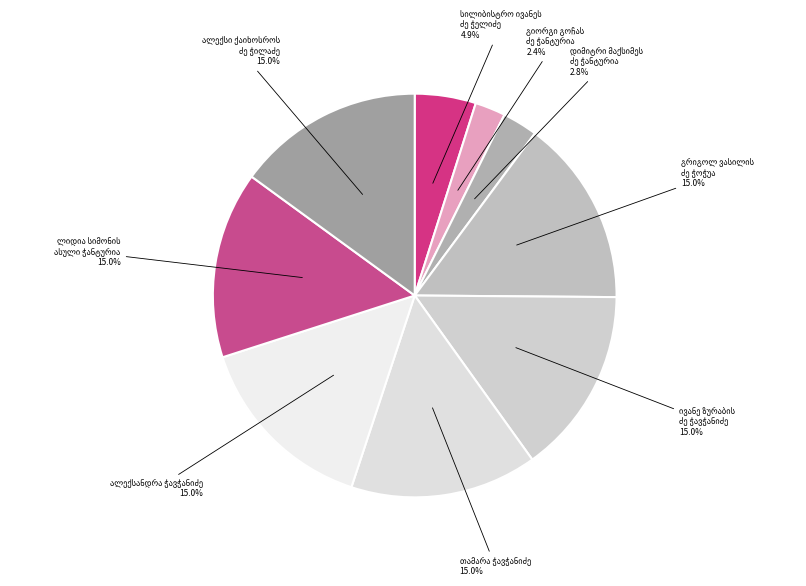

Does any single category account for the majority?

No